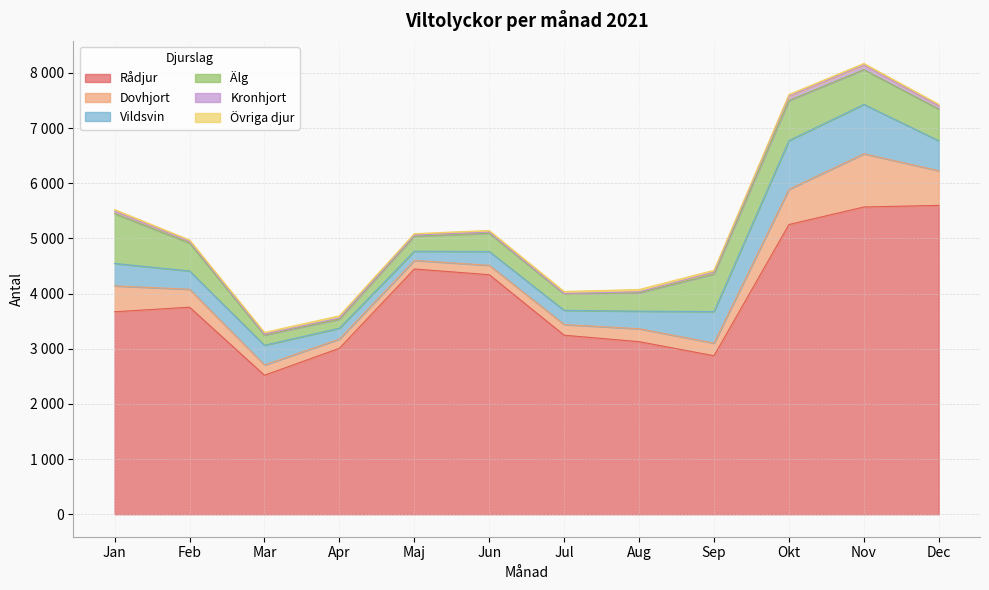

In Vildsvin, how many points are higher than both neighbors (excluding endpoints)?

2